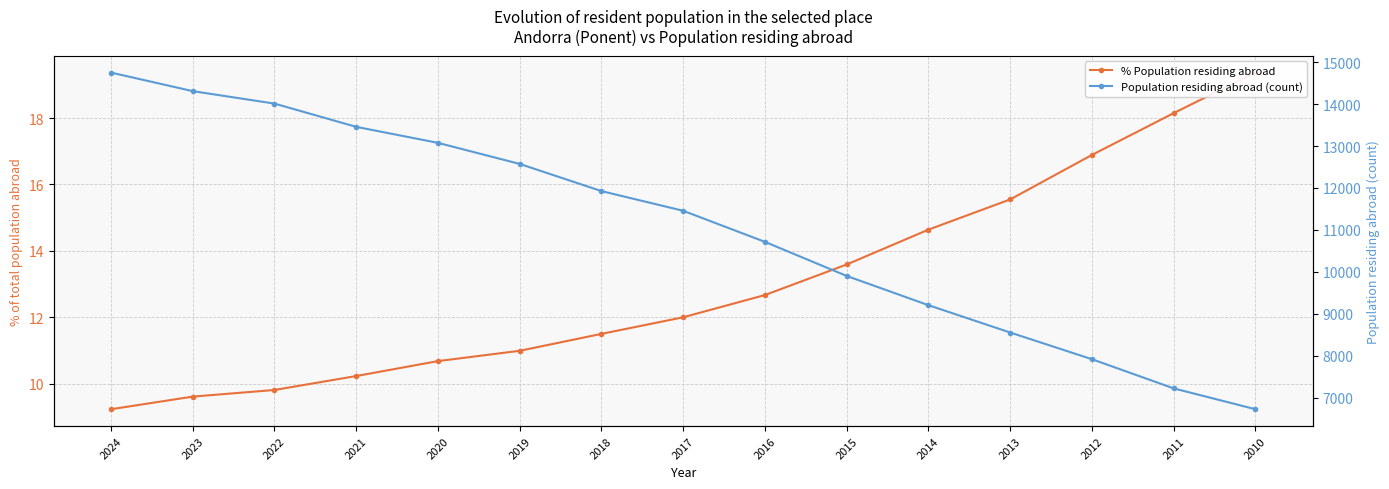

How many lines are shown in the chart?

2